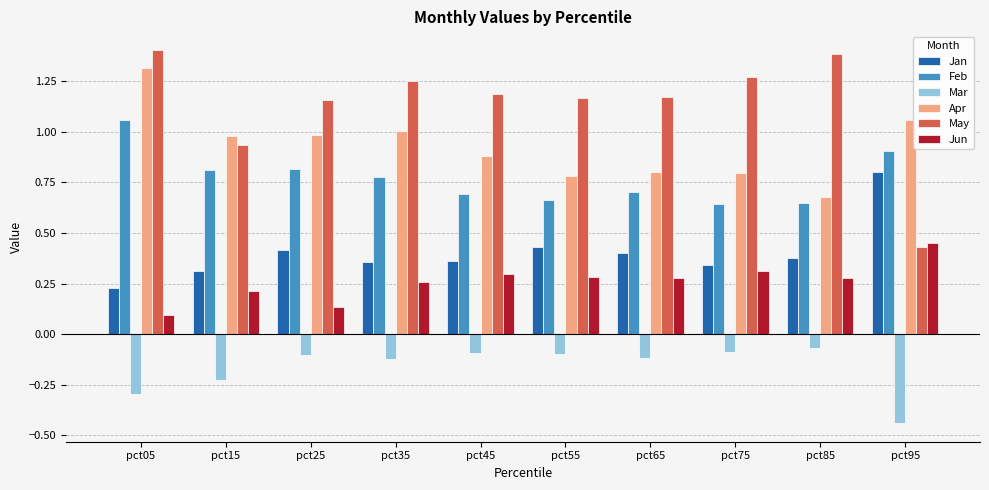

What is the sum of all Jun values?

2.6